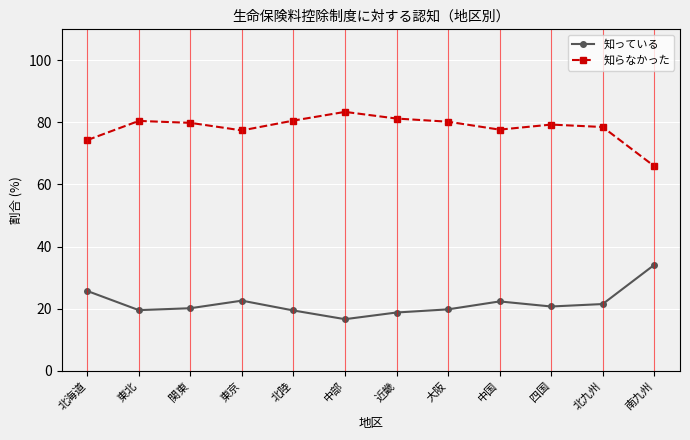

Where does the 知っている series first go above 20?

北海道